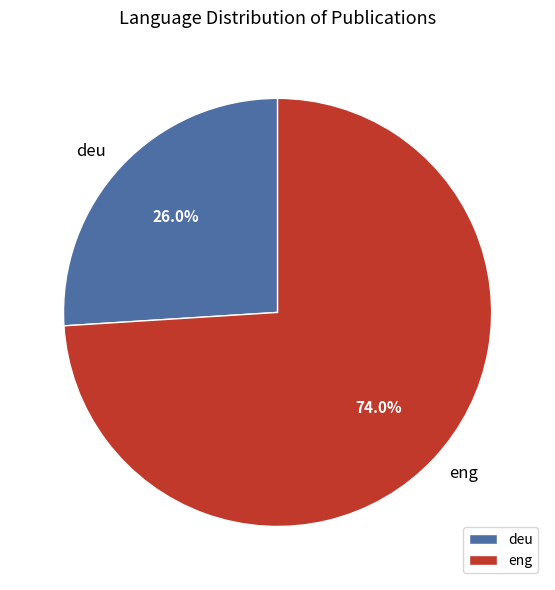

The deu slice represents 66% of the pie. True or false?

False